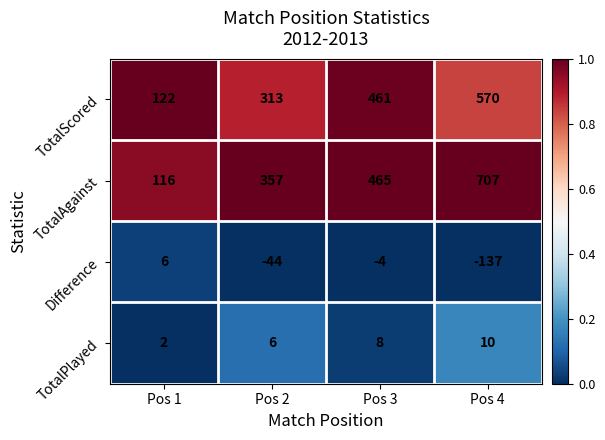

Reading left to right, extract all data points from this chart.

TotalScored: Pos 1=122	Pos 2=313	Pos 3=461	Pos 4=570
TotalAgainst: Pos 1=116	Pos 2=357	Pos 3=465	Pos 4=707
Difference: Pos 1=6	Pos 2=-44	Pos 3=-4	Pos 4=-137
TotalPlayed: Pos 1=2	Pos 2=6	Pos 3=8	Pos 4=10